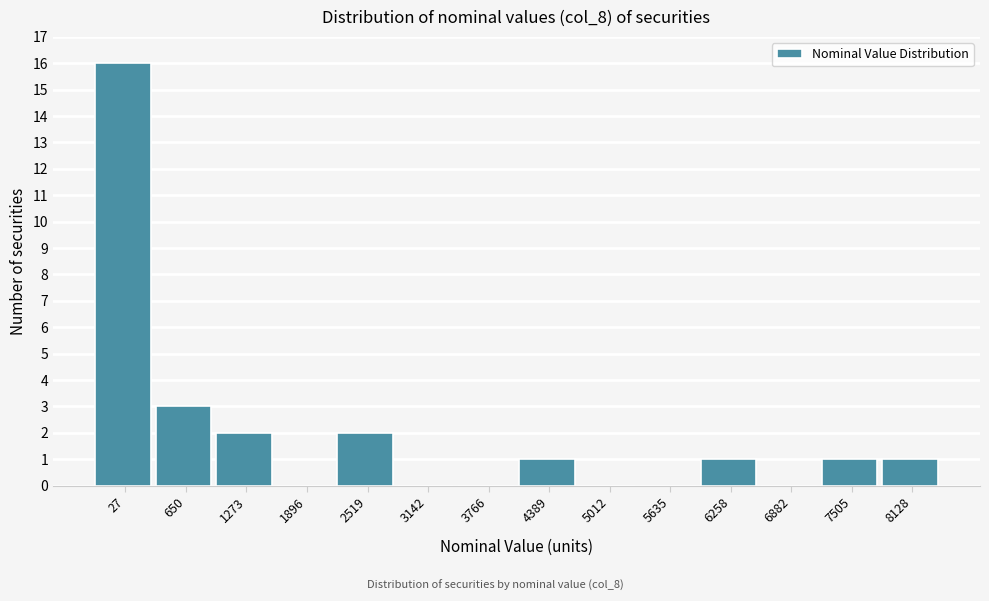

Reading left to right, extract all data points from this chart.

27=16	650=3	1273=2	1896=0	2519=2	3142=0	3766=0	4389=1	5012=0	5635=0	6258=1	6882=0	7505=1	8128=1